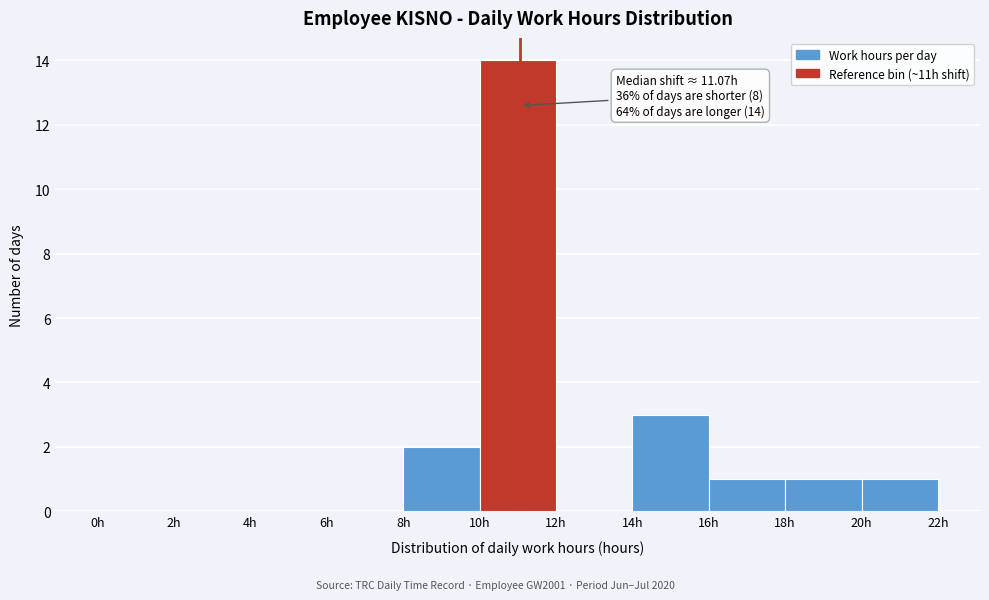

Over which range of the x-axis is the bar tallest?

10 to 12